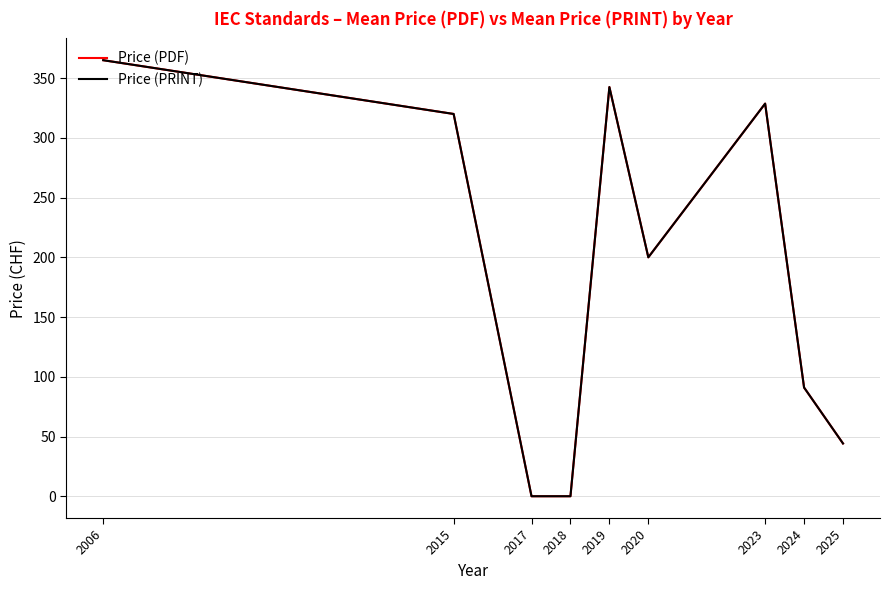

Reading right to left, what are all the values shown in this chart?

Price (PDF): 2025=44.2	2024=91.0	2023=328.7	2020=200.0	2019=342.5	2018=0.0	2017=0.0	2015=320.0	2006=365.0
Price (PRINT): 2025=44.2	2024=91.0	2023=328.7	2020=200.0	2019=342.5	2018=0.0	2017=0.0	2015=320.0	2006=365.0